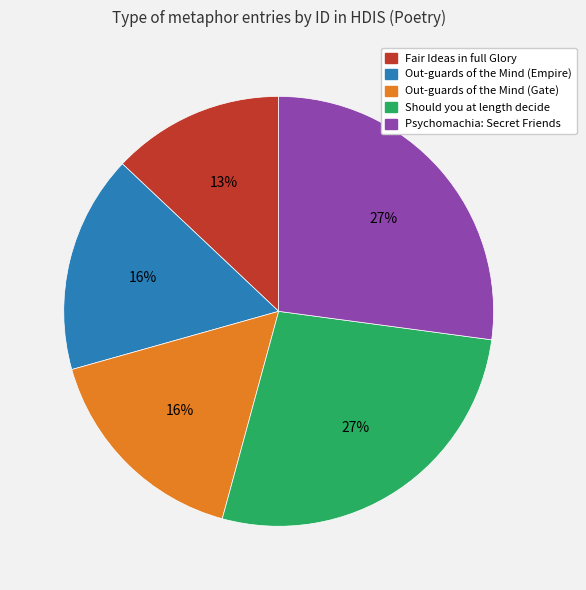

Is it true that Out-guards of the Mind (Empire) is 16% of the pie?

True